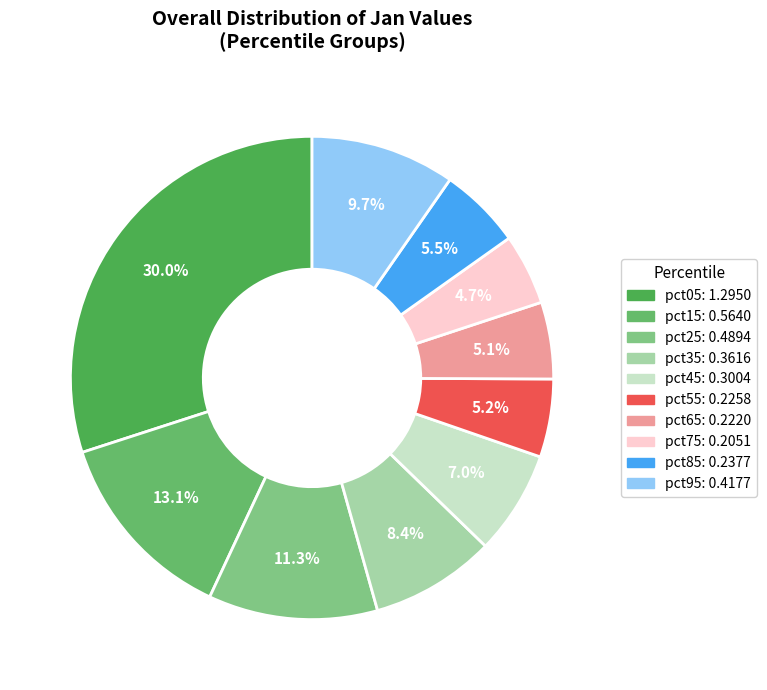

To the nearest percent, what is the difference between the pct35 and pct45 slice percentages?

1%